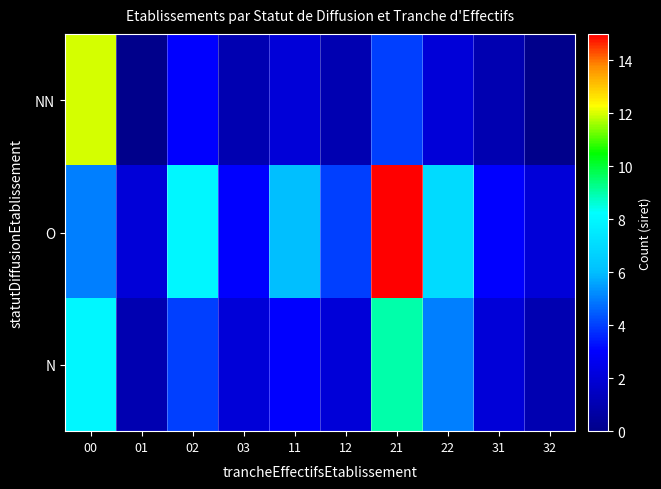

Rank the series at 21 from lowest to highest value.

NN, N, O